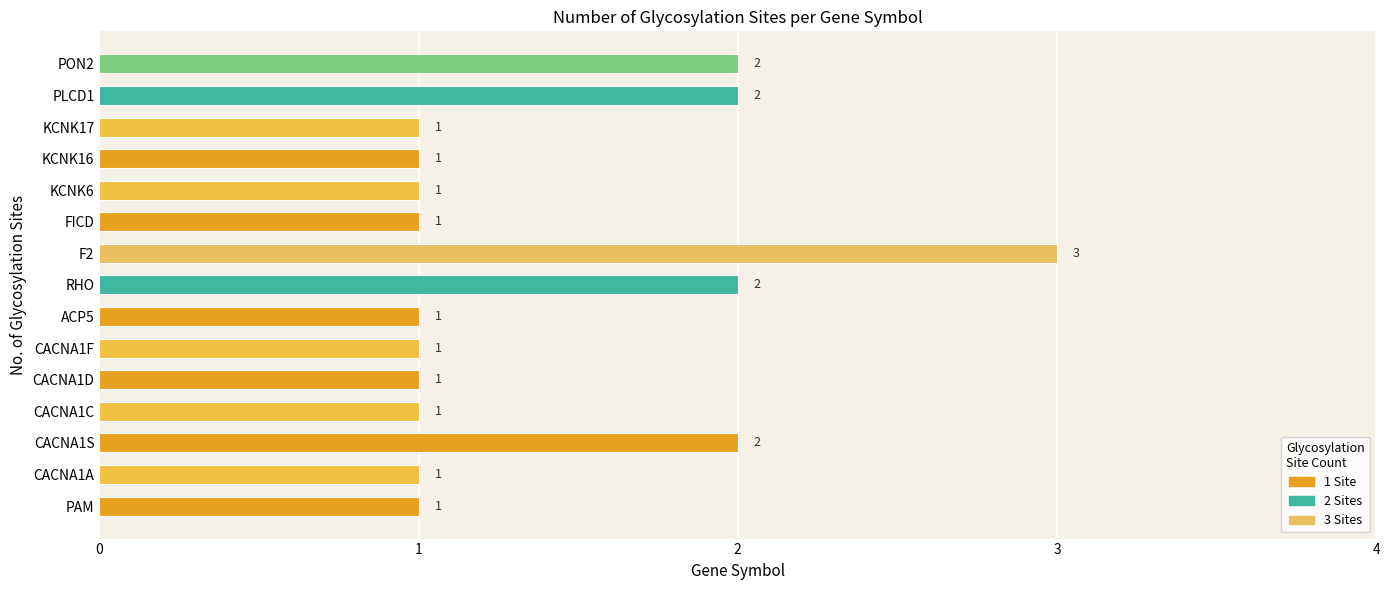

Reading top to bottom, transcribe all the data shown in this chart.

2	2	1	1	1	1	3	2	1	1	1	1	2	1	1